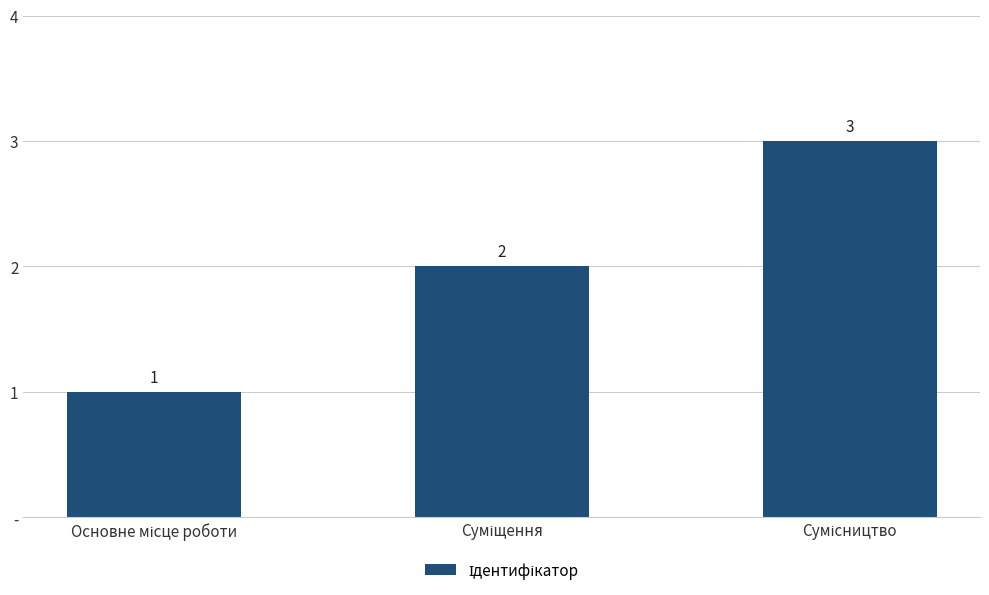

Are the bars horizontal?

No